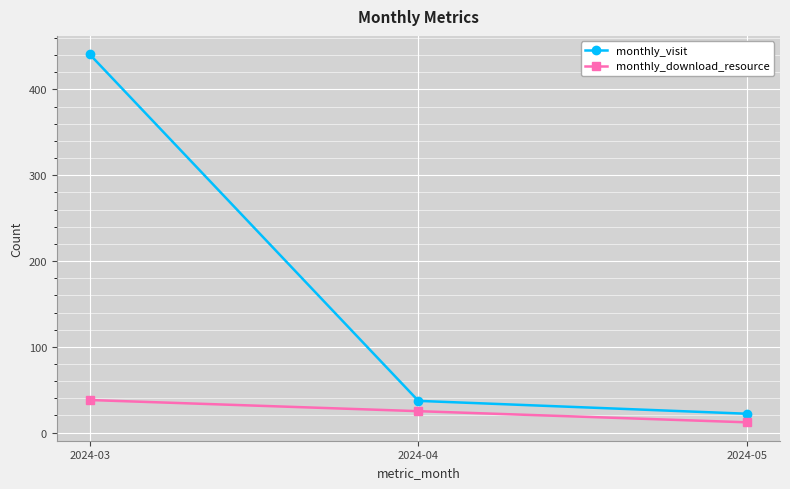

Rank the series at 2024-05 from lowest to highest value.

monthly_download_resource, monthly_visit